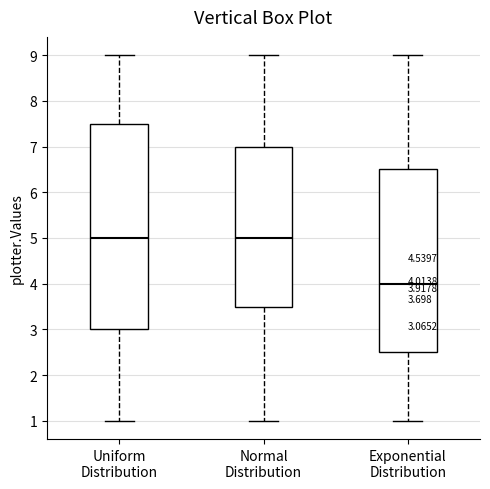

Which box's median line is the lowest?

Exponential Distribution